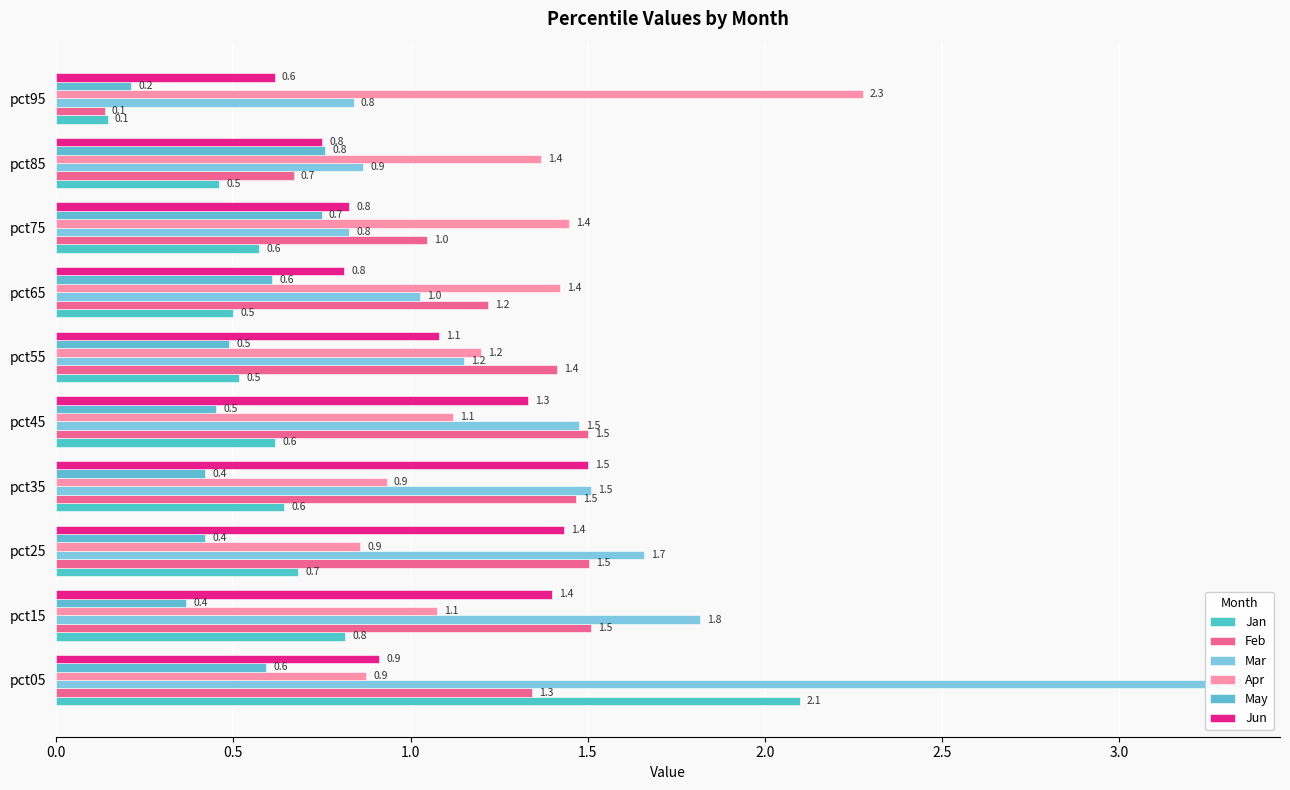

What is the greatest value displayed?

3.3